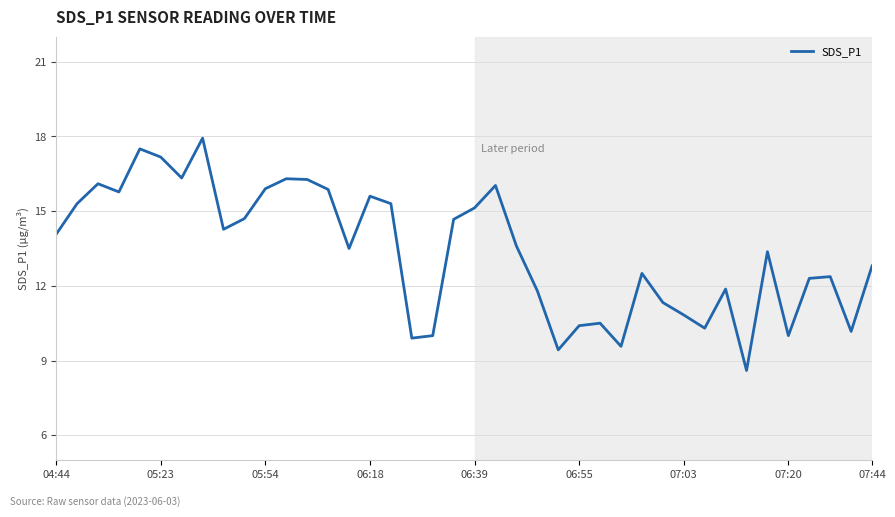

What is the maximum value shown in the chart?

17.9